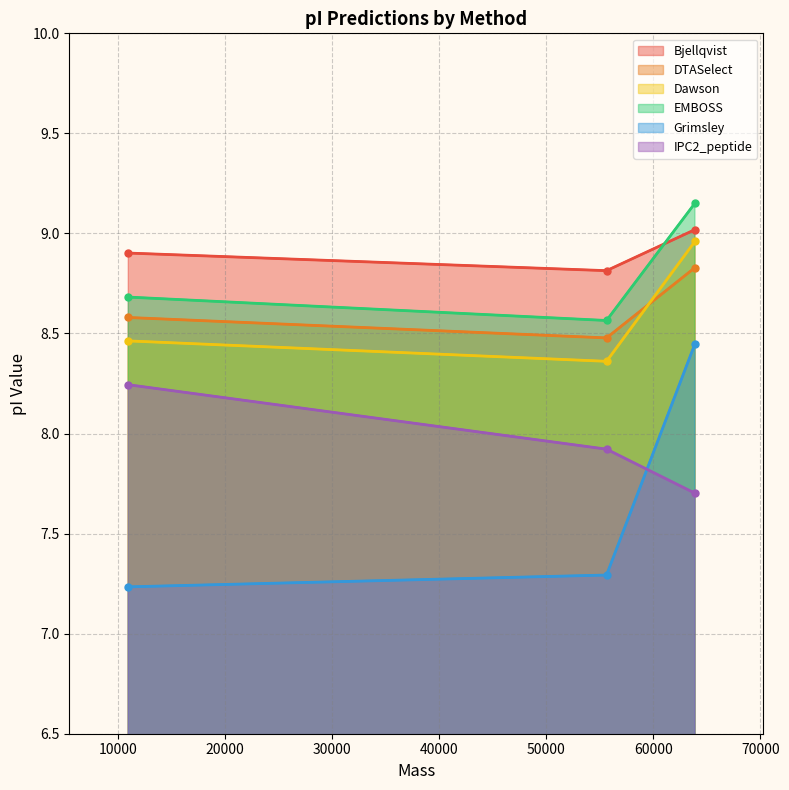

Between 10994.726140000008 and 55640.38943999989, which series saw the biggest shift?

IPC2_peptide